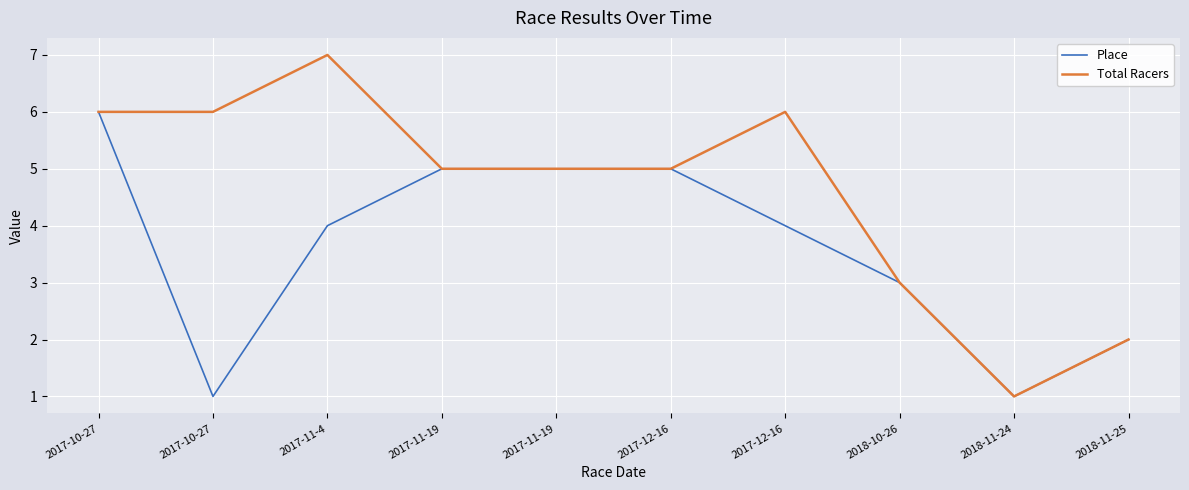

List the series in order of their overall mean, lowest first.

Place, Total Racers